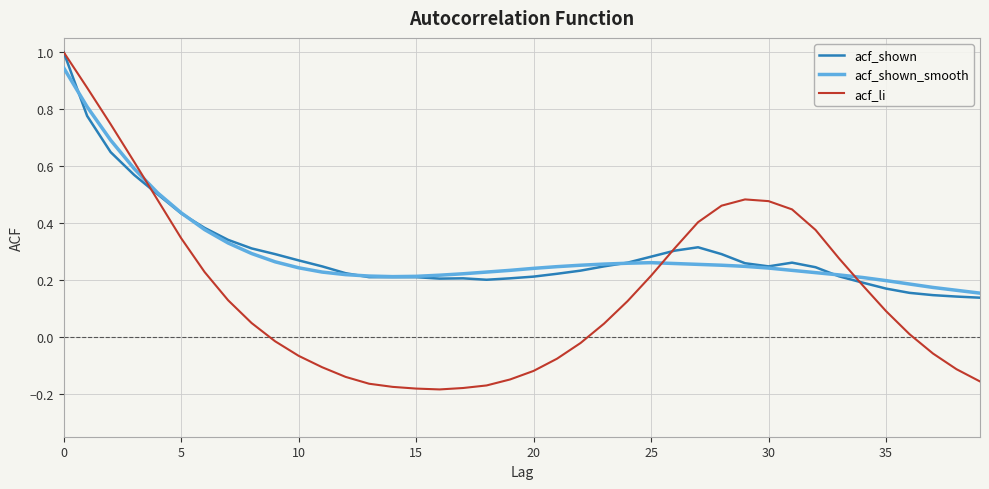

Which series has the widest spread of values?

acf_li